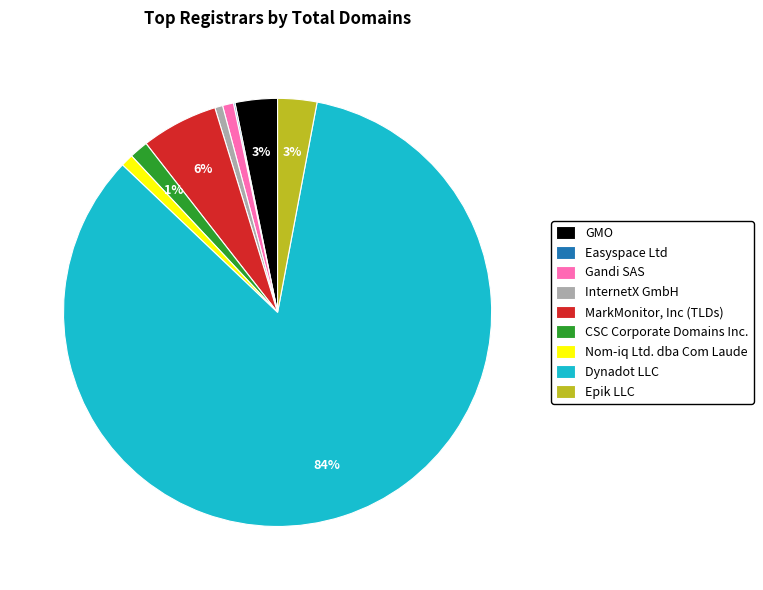

To the nearest percent, what percentage of the pie is Epik LLC?

3%